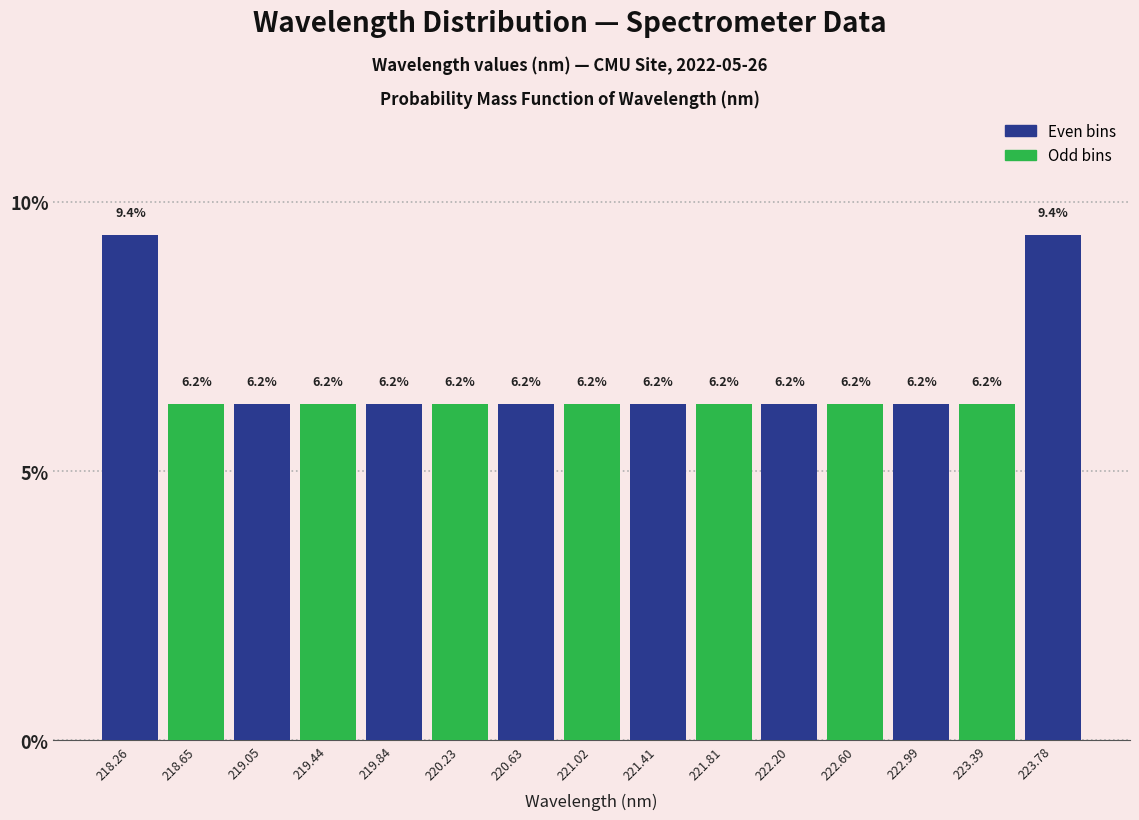

Reading left to right, list every bar in this chart as the range it spans on the x-axis followed by its height. The bar edges are not printed on the chart, so give them approximately, as read against the axis.

218.05 to 218.45: 9.4
218.45 to 218.85: 6.2
218.85 to 219.25: 6.2
219.25 to 219.65: 6.2
219.65 to 220.05: 6.2
220.05 to 220.45: 6.2
220.45 to 220.80: 6.2
220.80 to 221.20: 6.2
221.20 to 221.60: 6.2
221.60 to 222.00: 6.2
222.00 to 222.40: 6.2
222.40 to 222.80: 6.2
222.80 to 223.20: 6.2
223.20 to 223.60: 6.2
223.60 to 224.00: 9.4